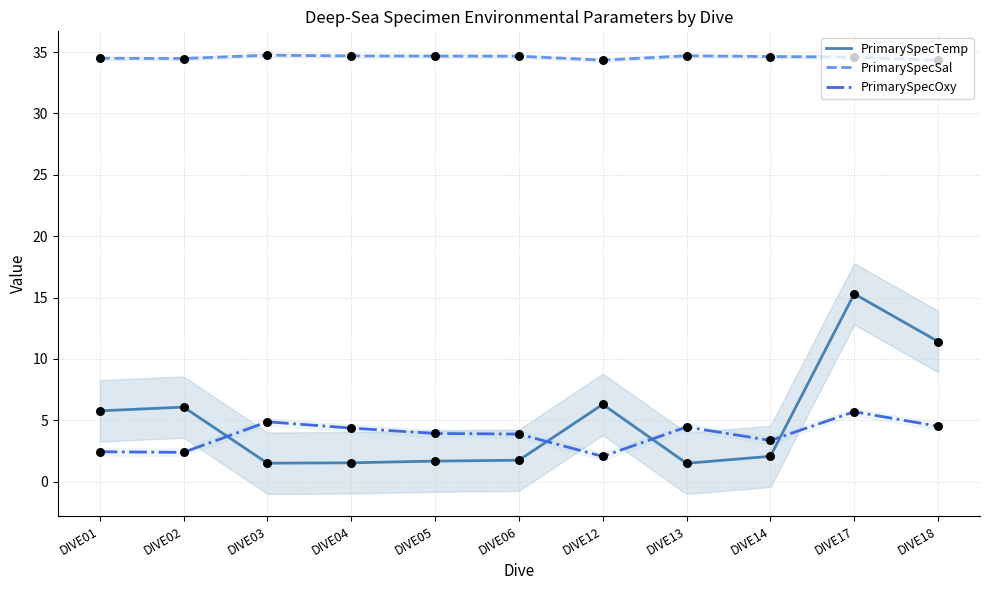

Is the value of PrimarySpecTemp at DIVE01 greater than the value of PrimarySpecOxy at DIVE12?

Yes